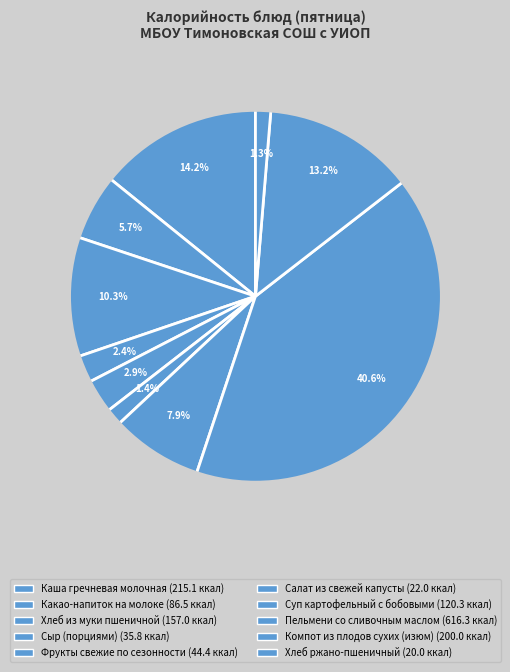

To the nearest percent, what percentage of the pie is Пельмени со сливочным маслом?

41%